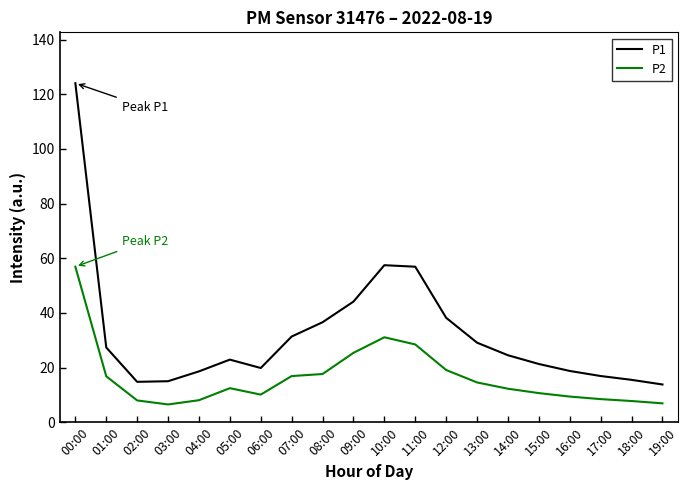

True or false: P1 and P2 cross at least once.

False